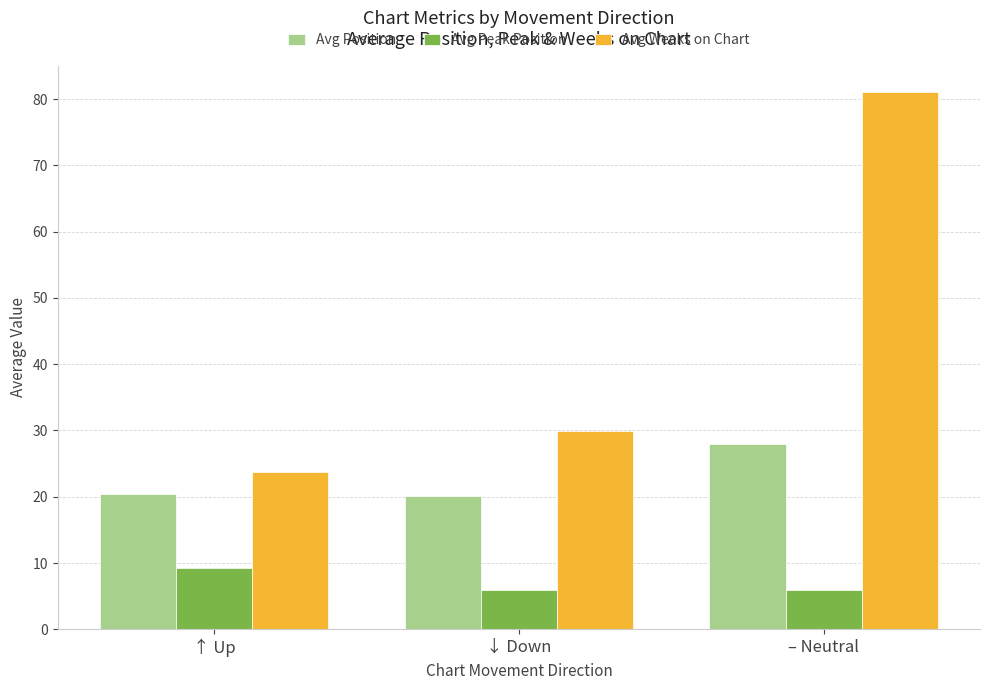

What is the value of the Avg Peak Position bar at the 2nd from the left?

6.0